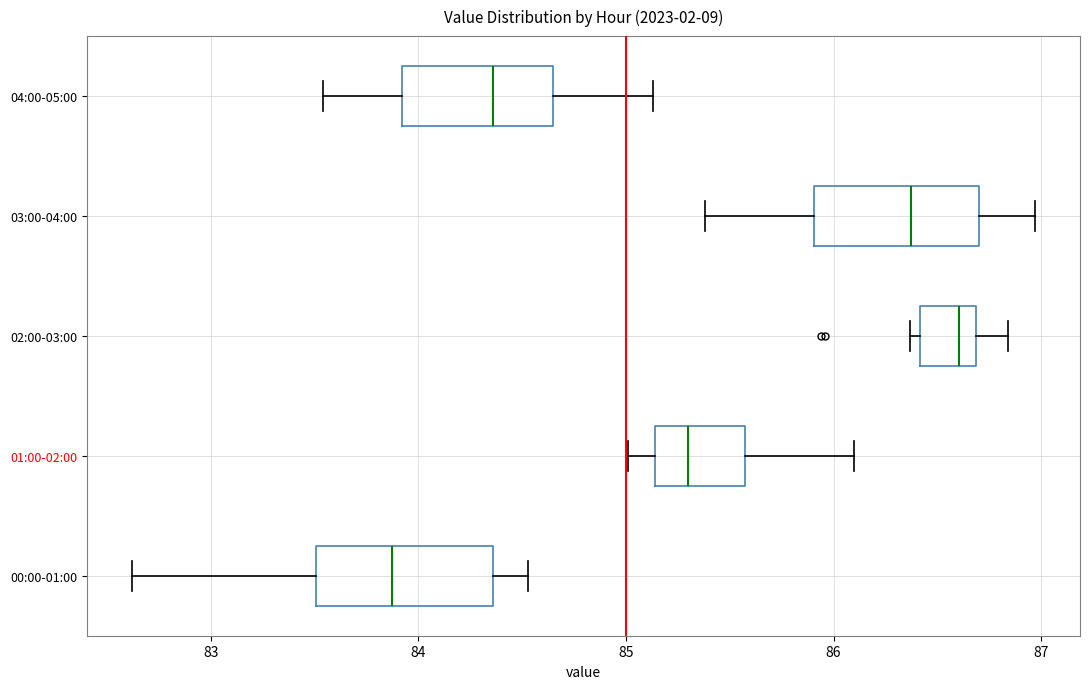

Which box's median line is the furthest to the left?

00:00-01:00